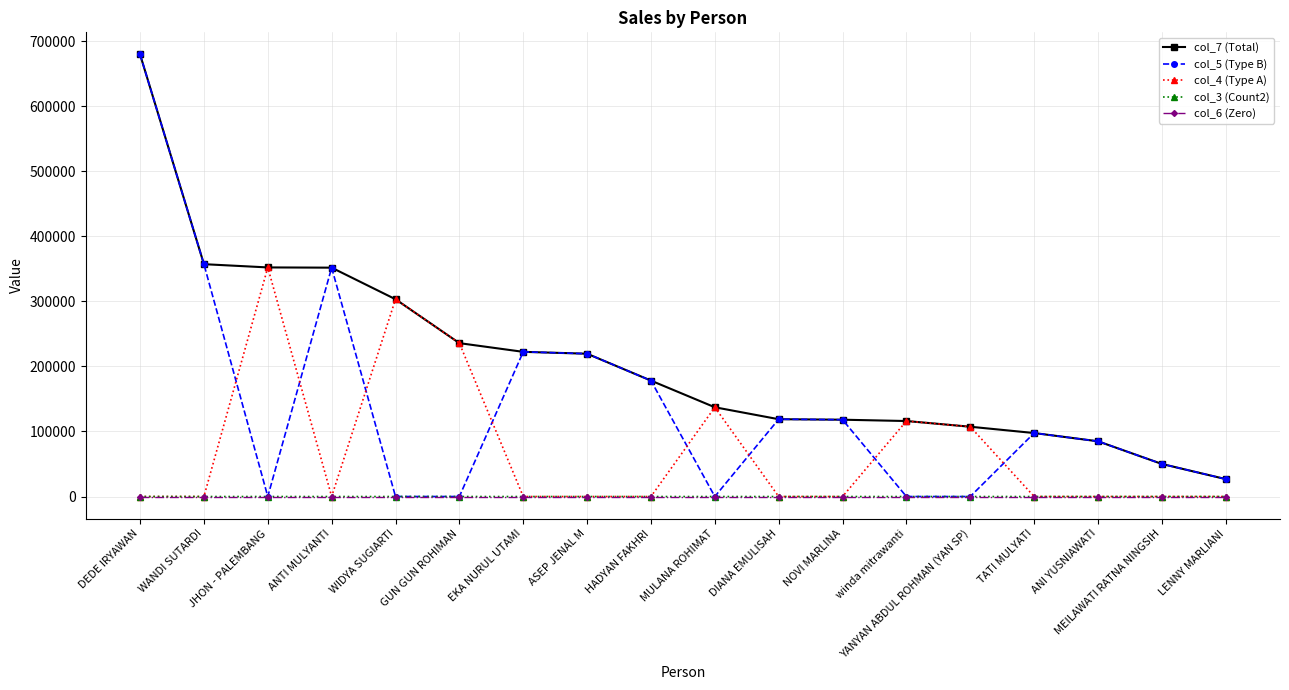

What is the label of the 4th point from the left?

ANTI MULYANTI